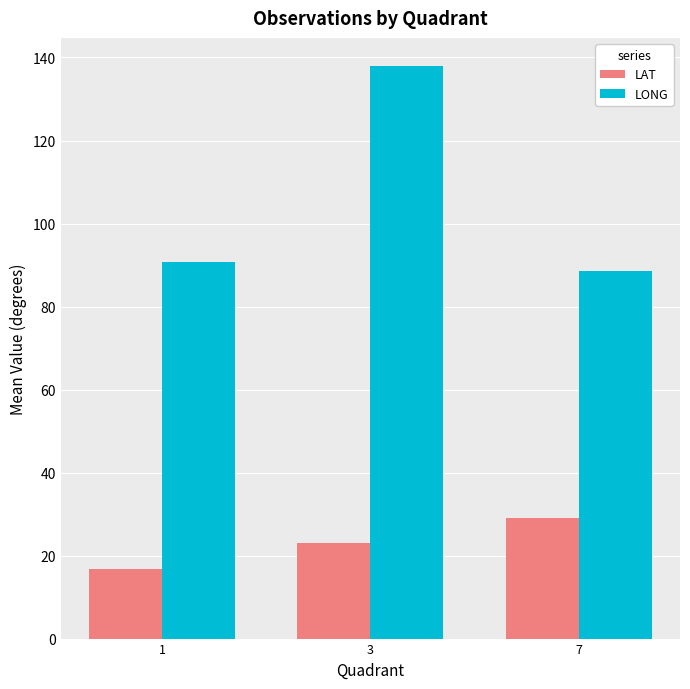

List the series in order of their overall mean, highest first.

LONG, LAT